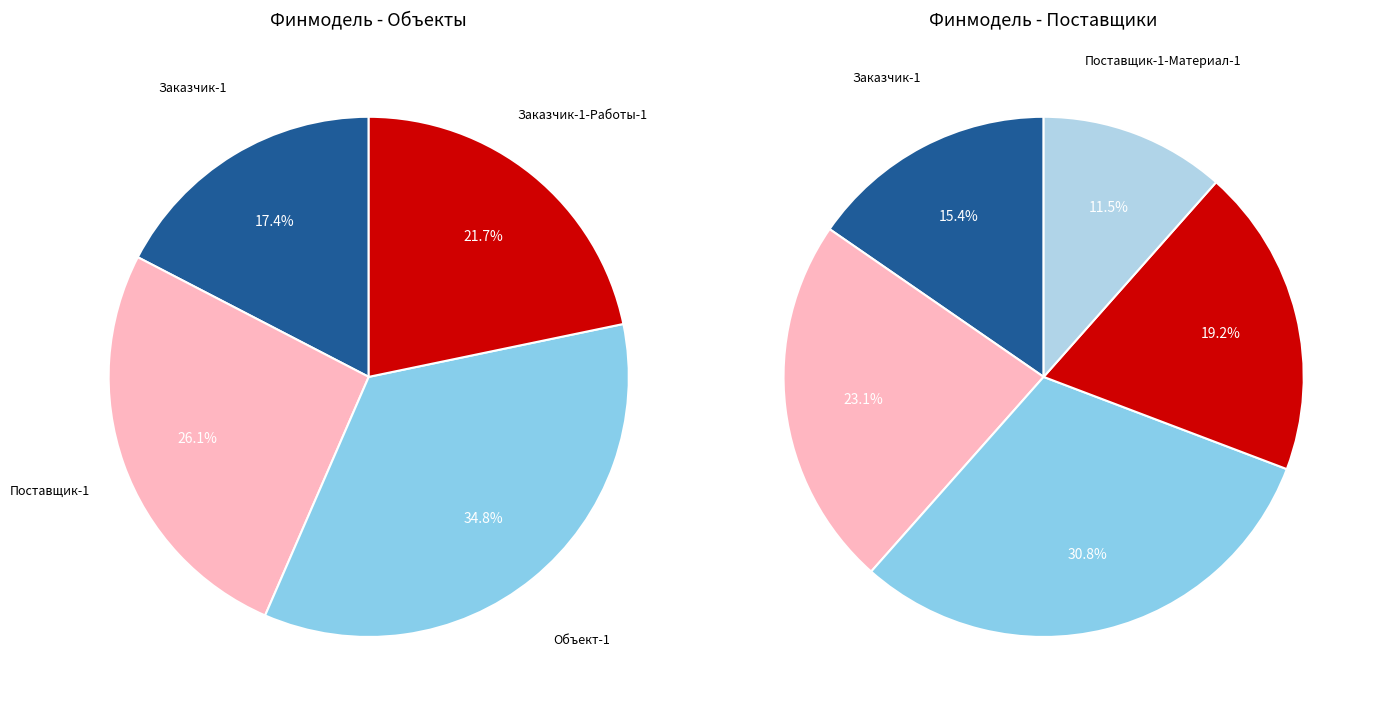

What percentage is the Поставщик-1 slice, to the nearest percent?

23%